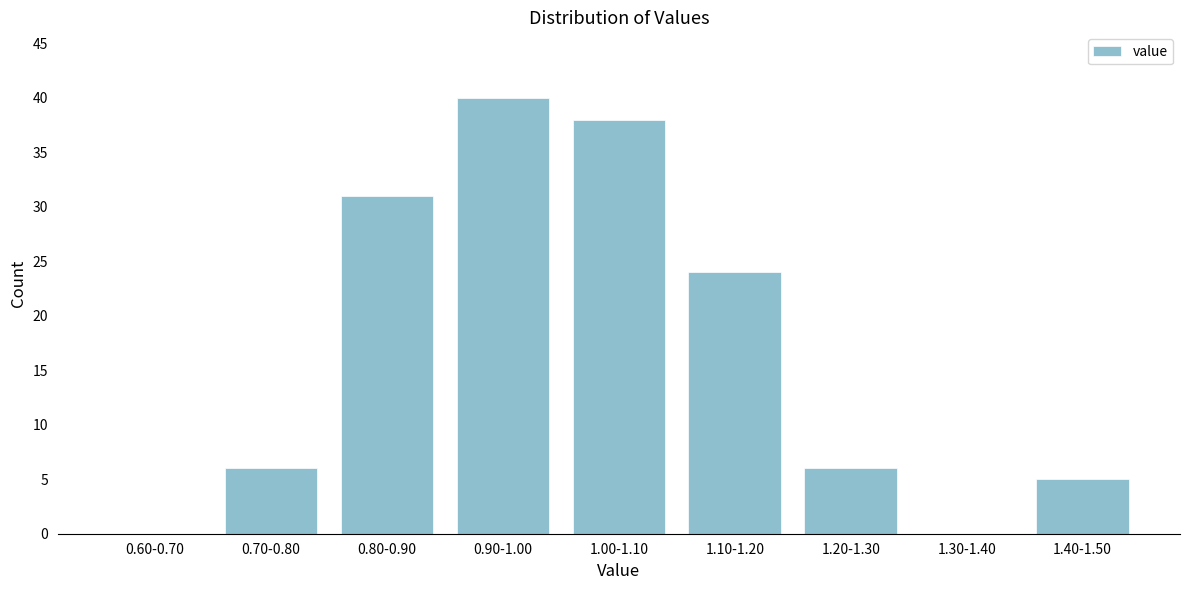

Reading left to right, extract all data points from this chart.

0.60-0.70=0	0.70-0.80=6	0.80-0.90=31	0.90-1.00=40	1.00-1.10=38	1.10-1.20=24	1.20-1.30=6	1.30-1.40=0	1.40-1.50=5